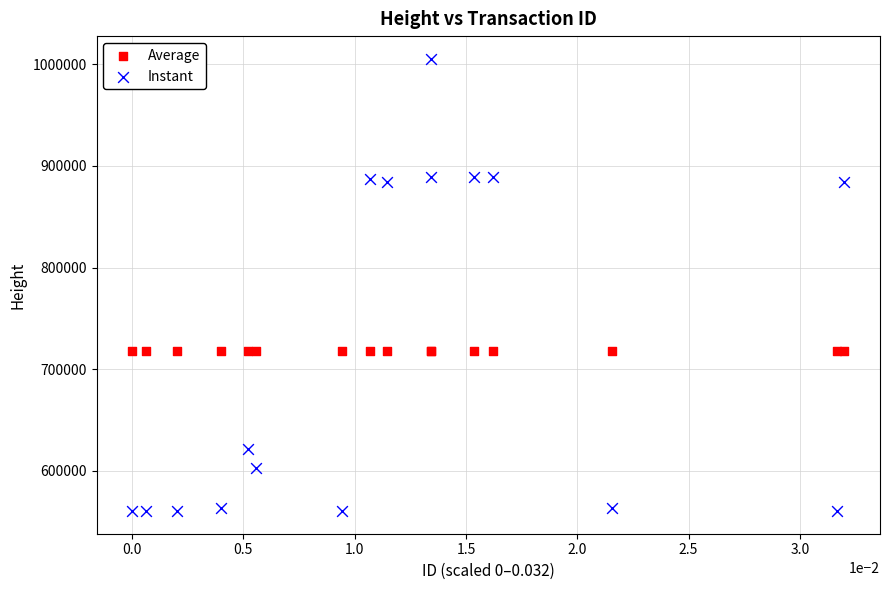

Which series contains the lowest Y value?

Instant